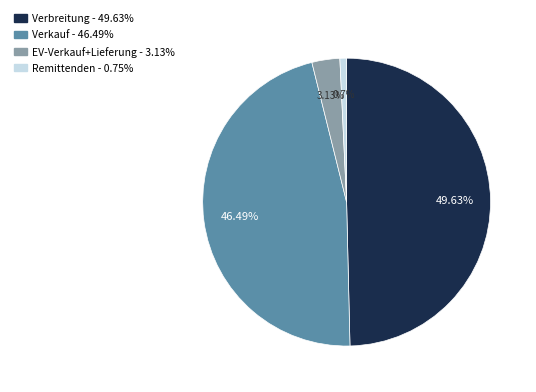

To the nearest percent, what is the difference between the EV-Verkauf+Lieferung and Verkauf slice percentages?

43%